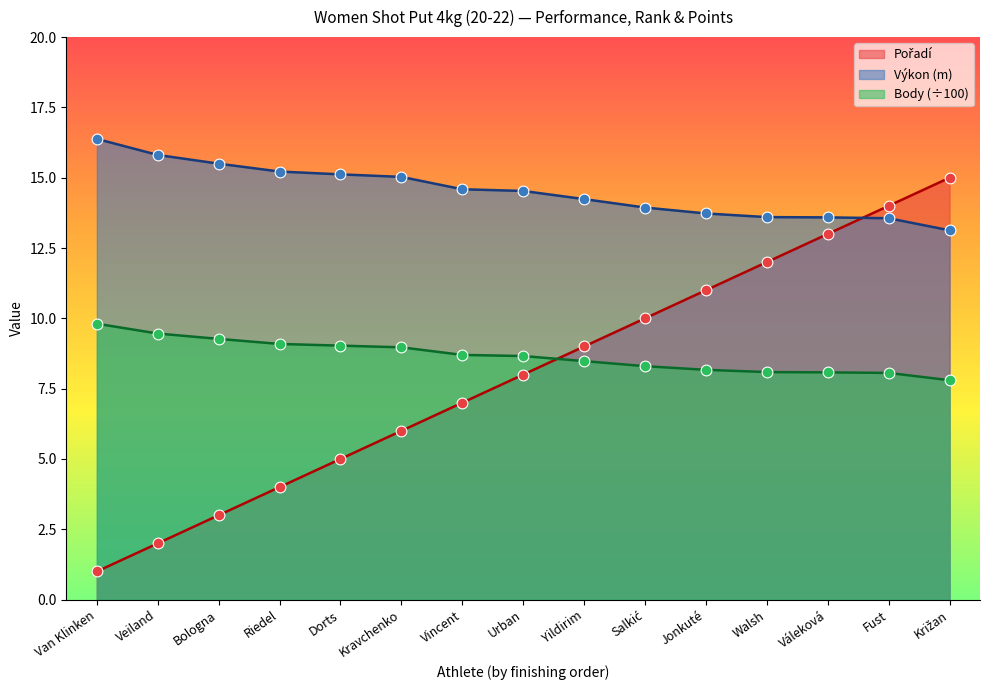

At which category is the sum across all series the highest?

Križan